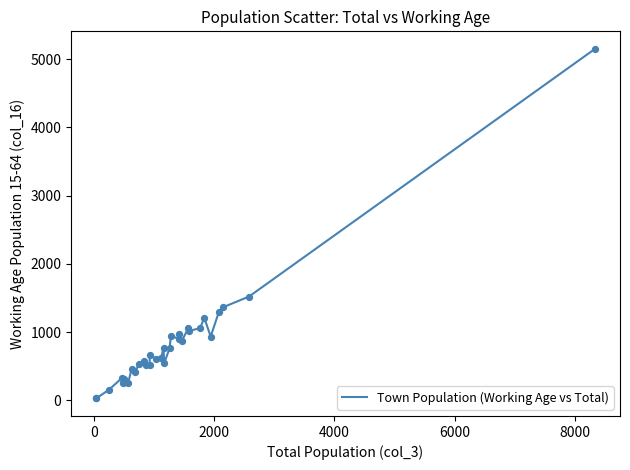

What is the greatest value displayed?

5151